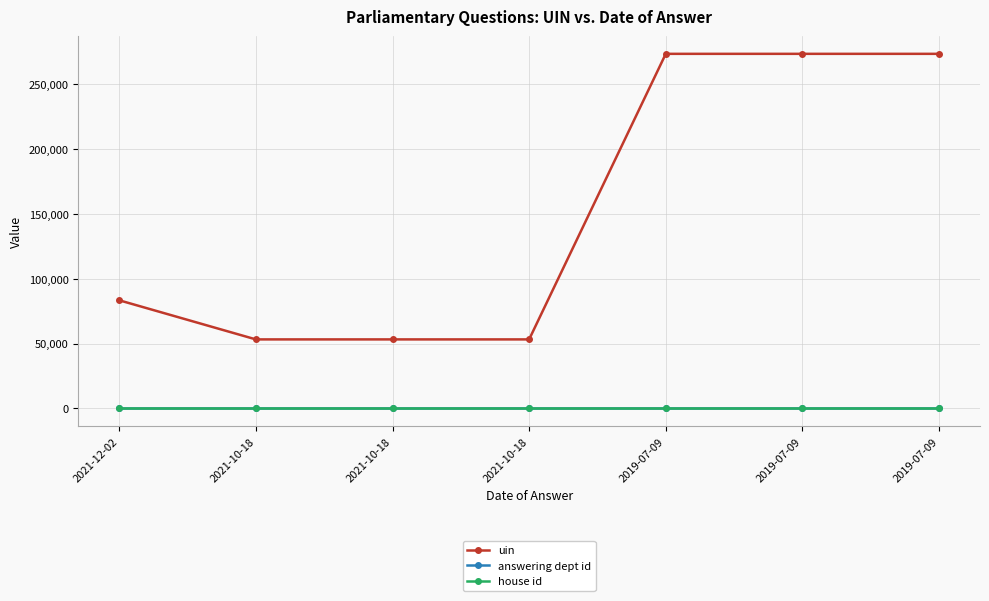

Between 2019-07-09 and 2021-10-18, which is larger?

2019-07-09